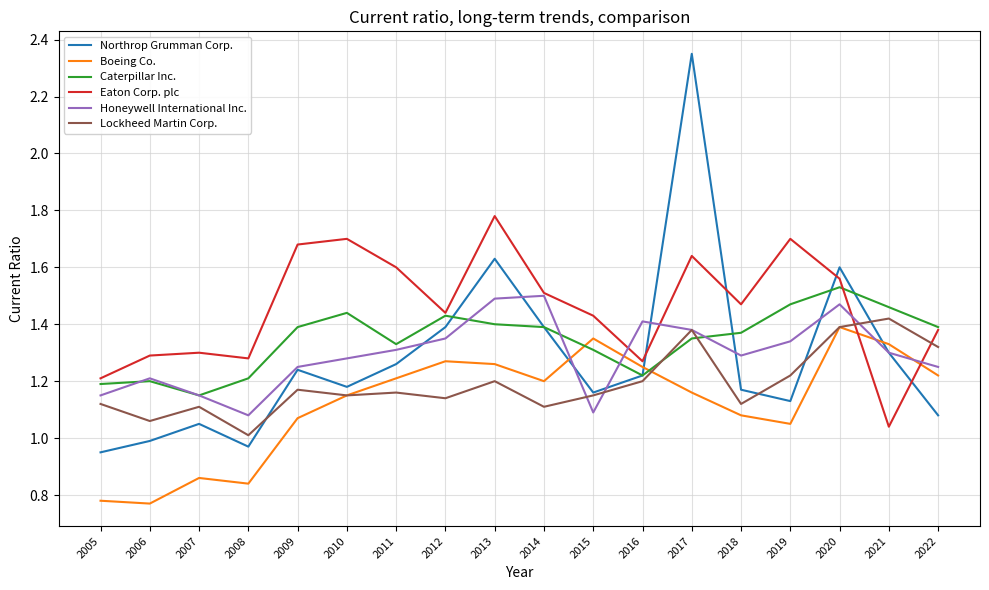

What is the spread (max minus min) of values at 2014?

0.4